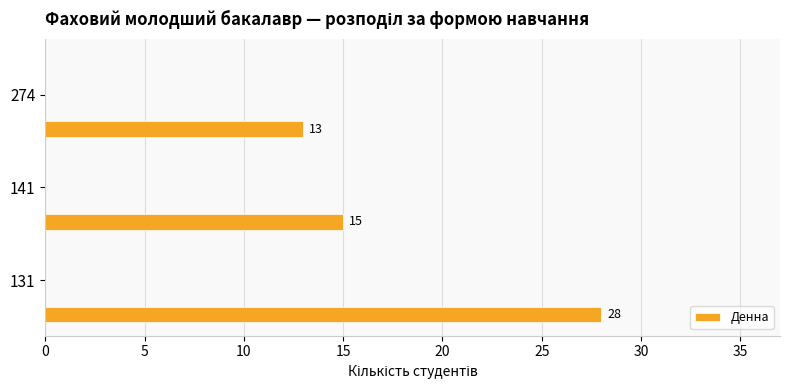

Count the number of categories in the chart.

3